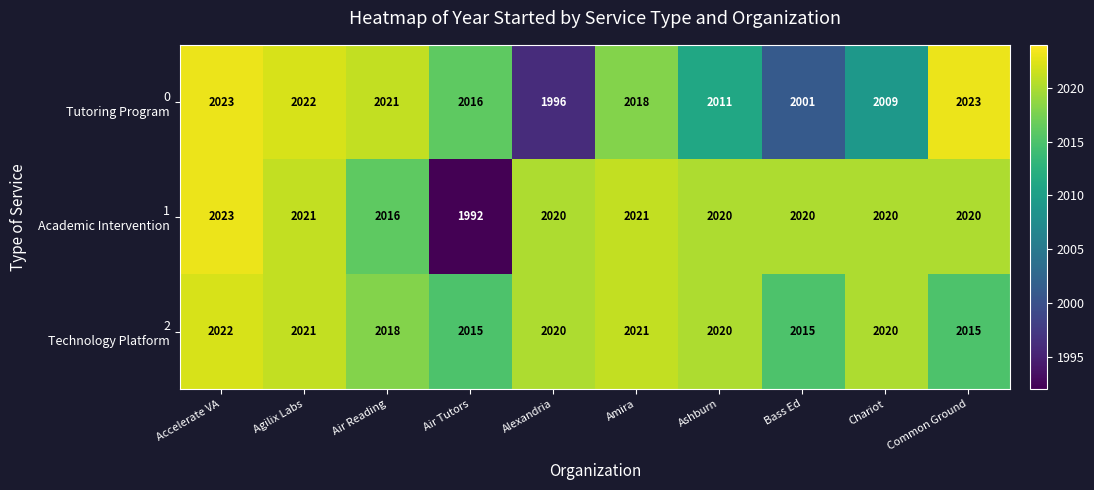

What is the minimum value shown in the chart?

1992